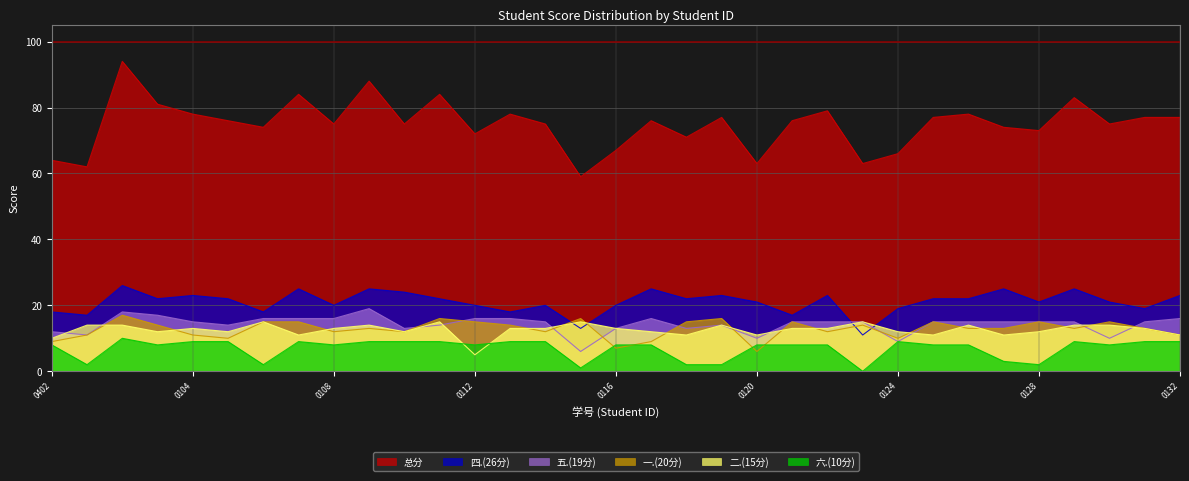

At how many categories does at least one series exceed 51?

33